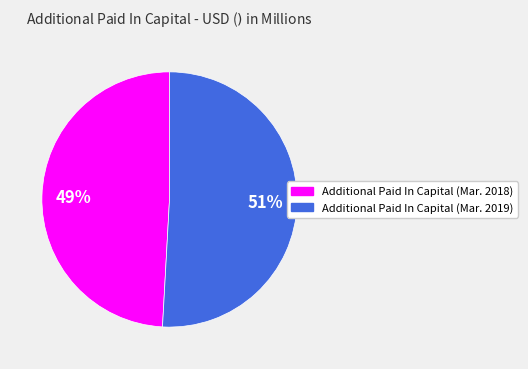

What is the ratio of the value at Additional Paid In Capital (Mar. 2019) to the value at Additional Paid In Capital (Mar. 2018)?

1.0